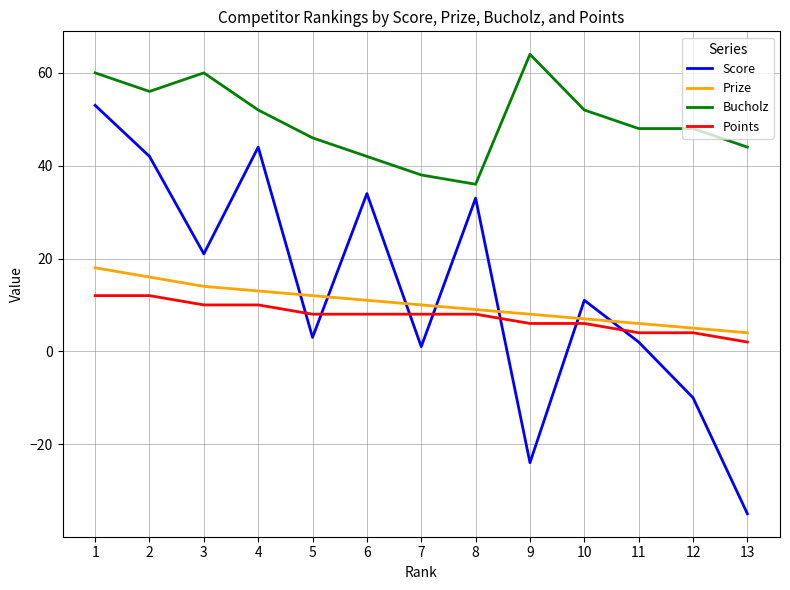

Rank the series by their maximum value, from lowest to highest.

Points, Prize, Score, Bucholz